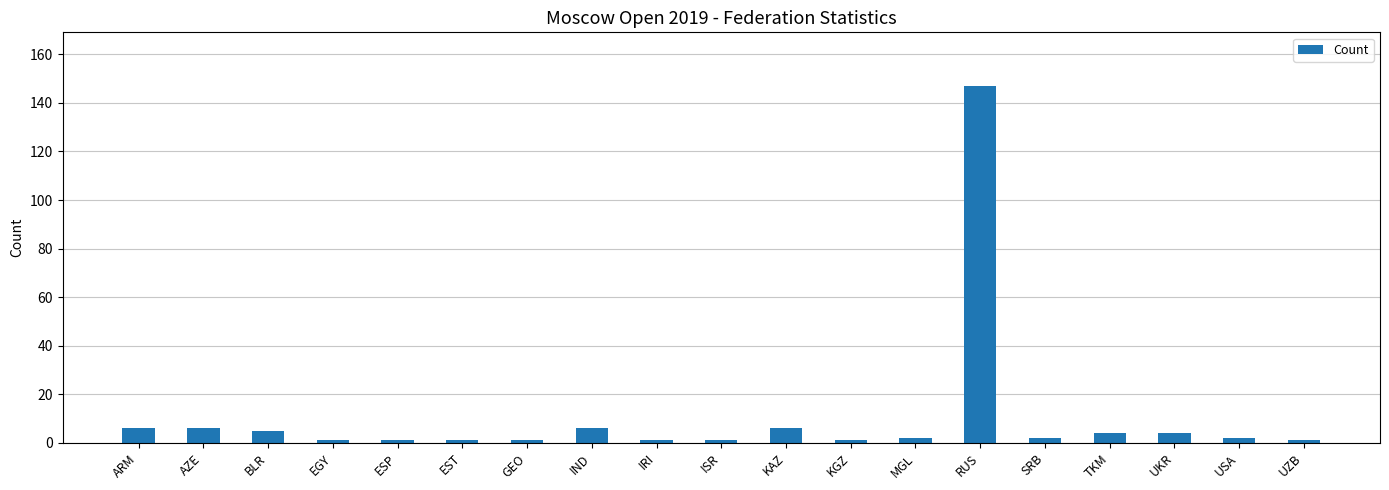

What value does the data have at BLR?

5